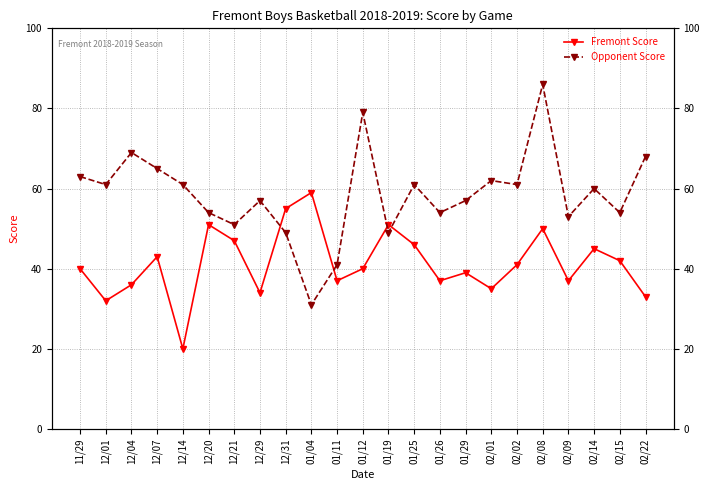

How many lines are shown in the chart?

2